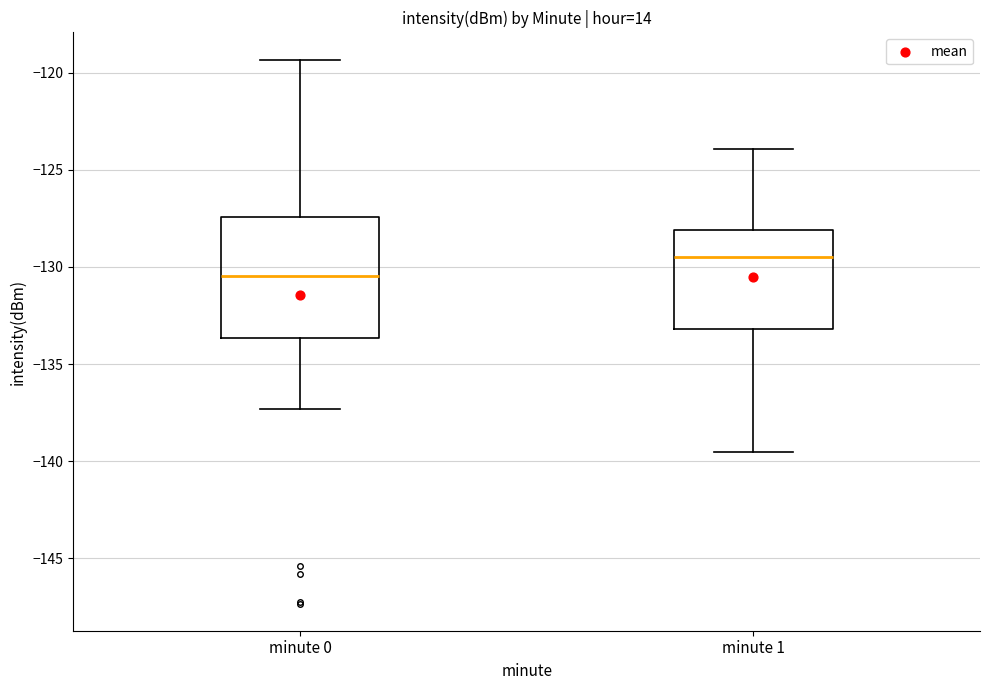

Which box is the tallest, from its lower edge to its upper edge?

minute 0